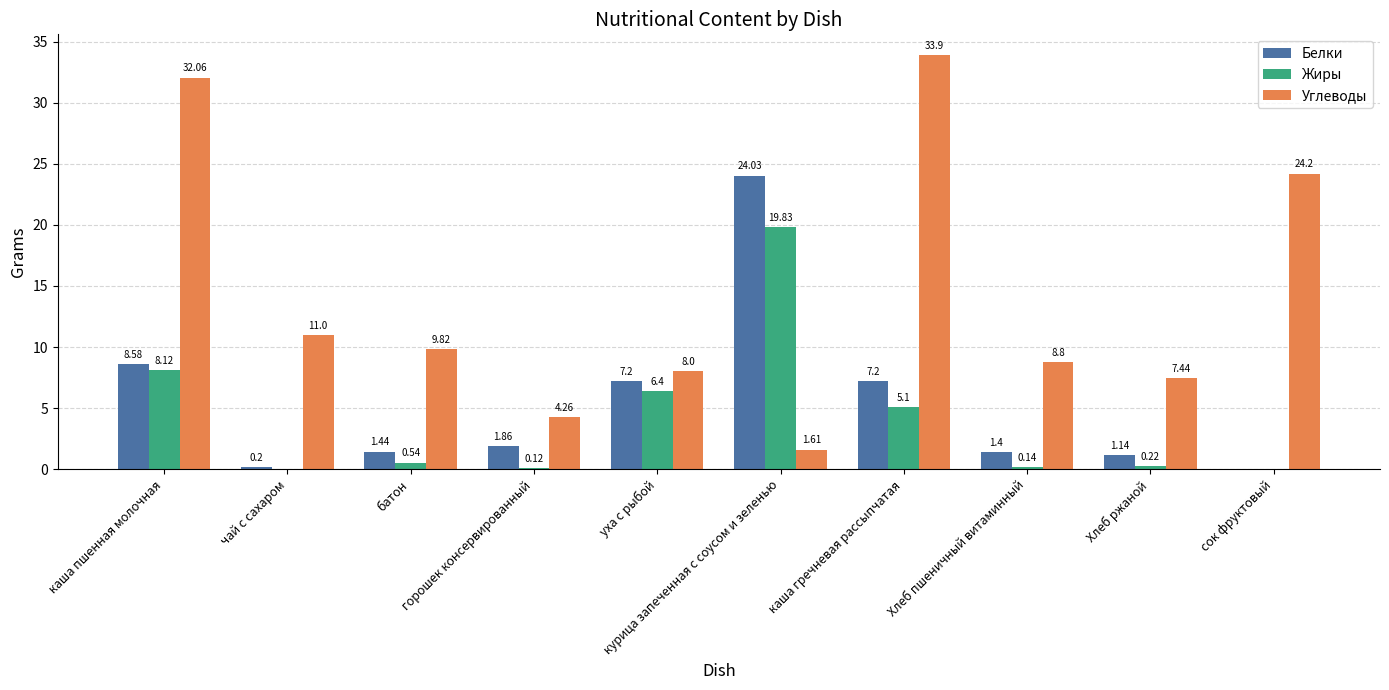

Which category has the highest value in the Жиры series?

курица запеченная с соусом и зеленью